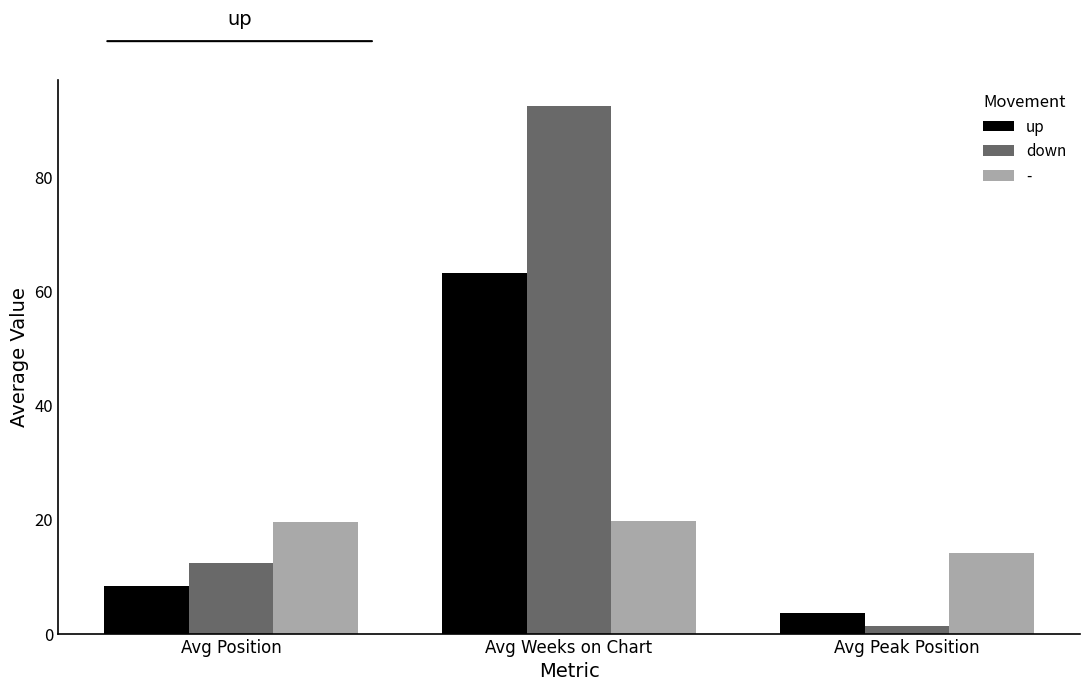

The down series shows 25.9 at Avg Weeks on Chart. True or false?

False